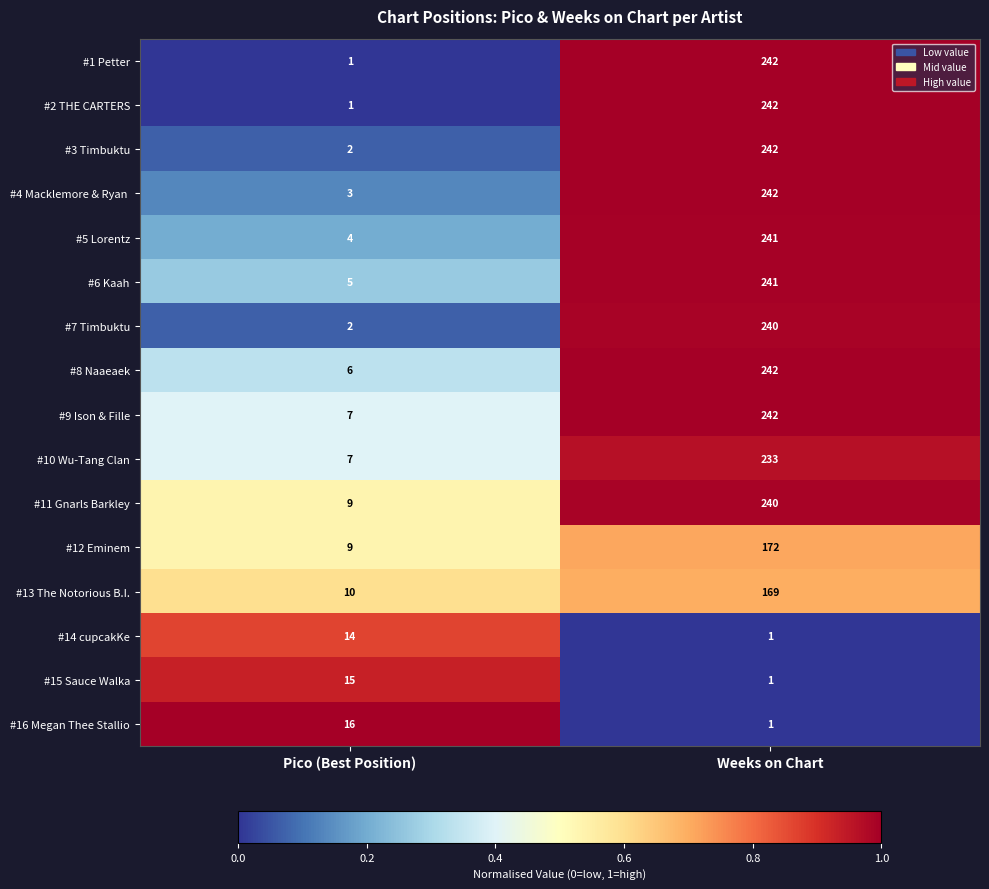

True or false: #10 Wu-Tang Clan has a value of 233 at Weeks on Chart.

True